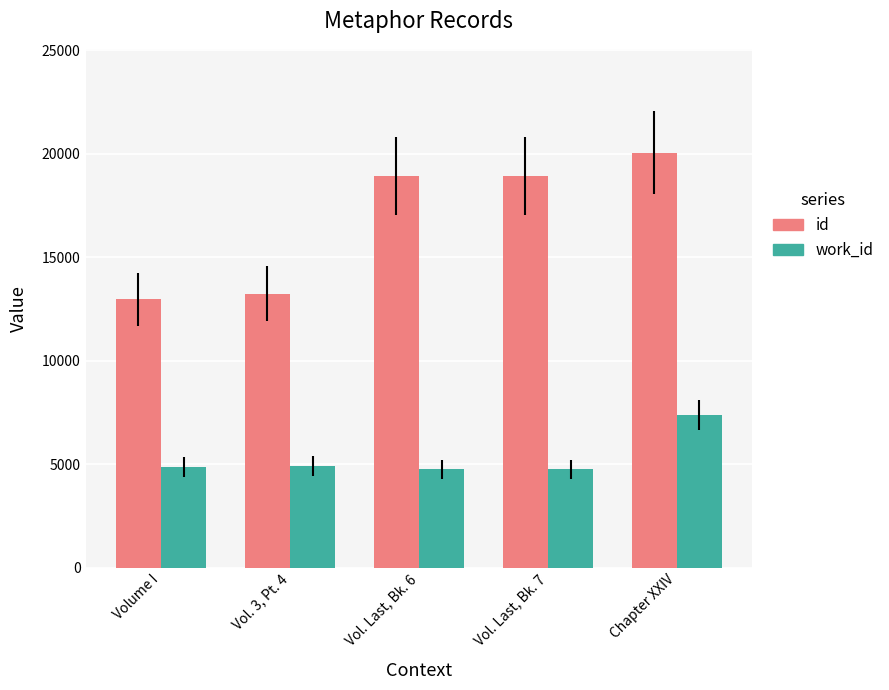

Which series has the largest range (max minus min)?

id